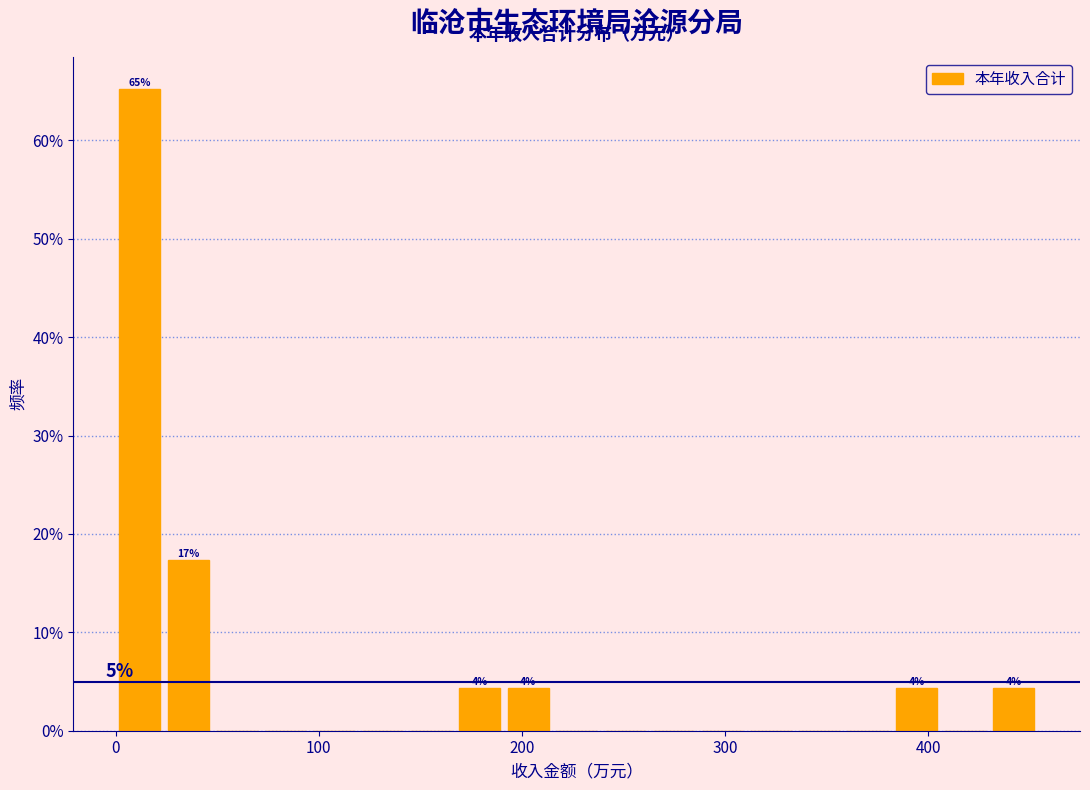

Read against the x-axis, roughly where is the centre of the tallest bar?

10